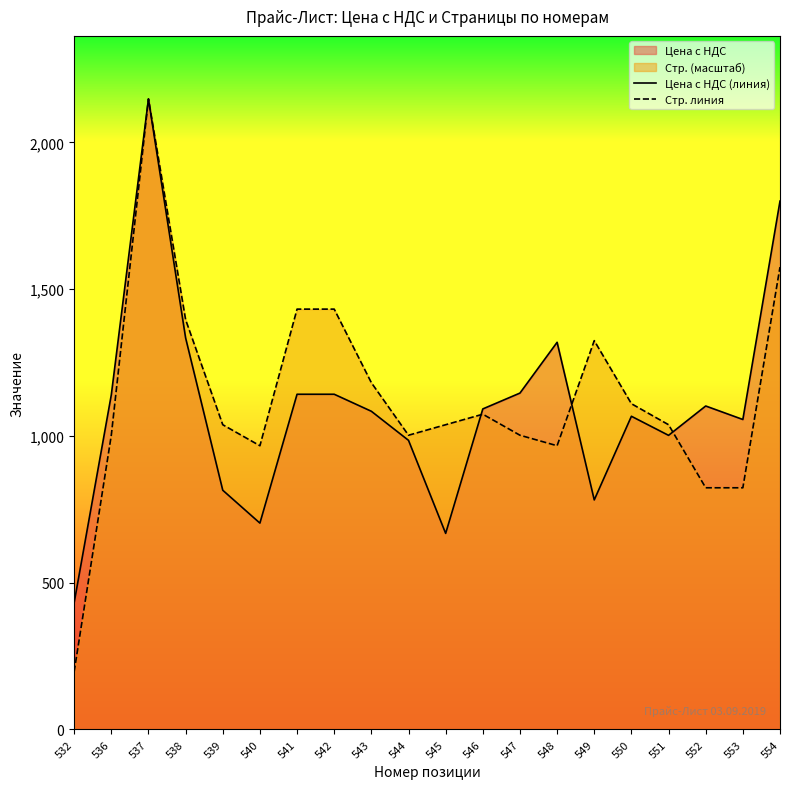

Where does the Стр. линия series first go above 1038?

537